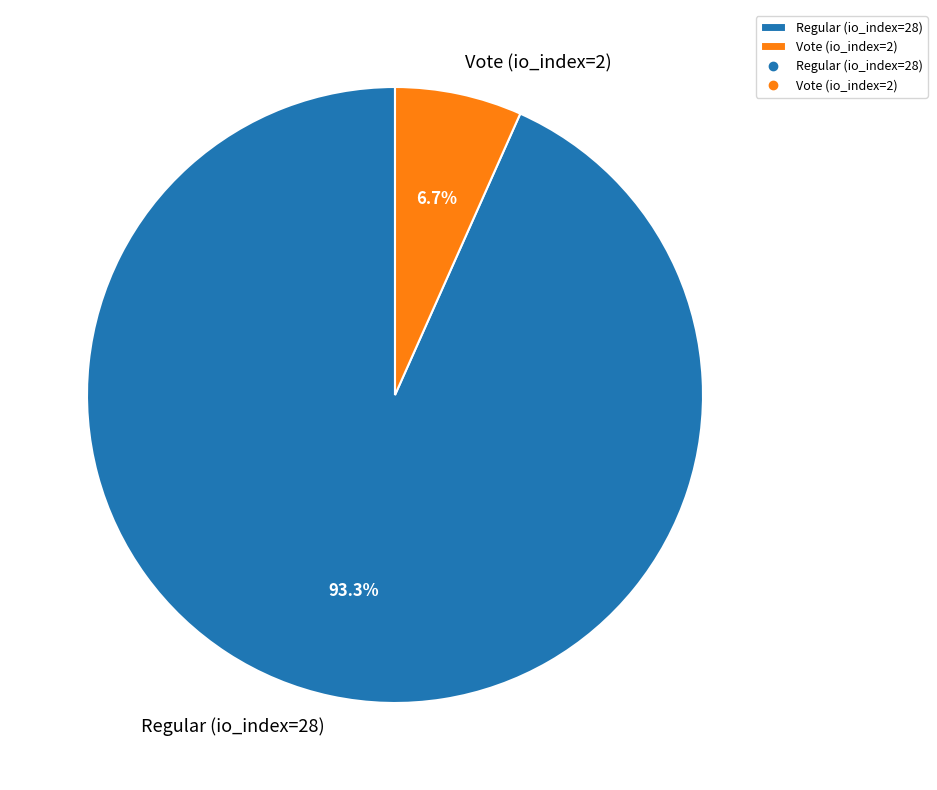

Is it true that Regular (io_index=28) is 99% of the pie?

False